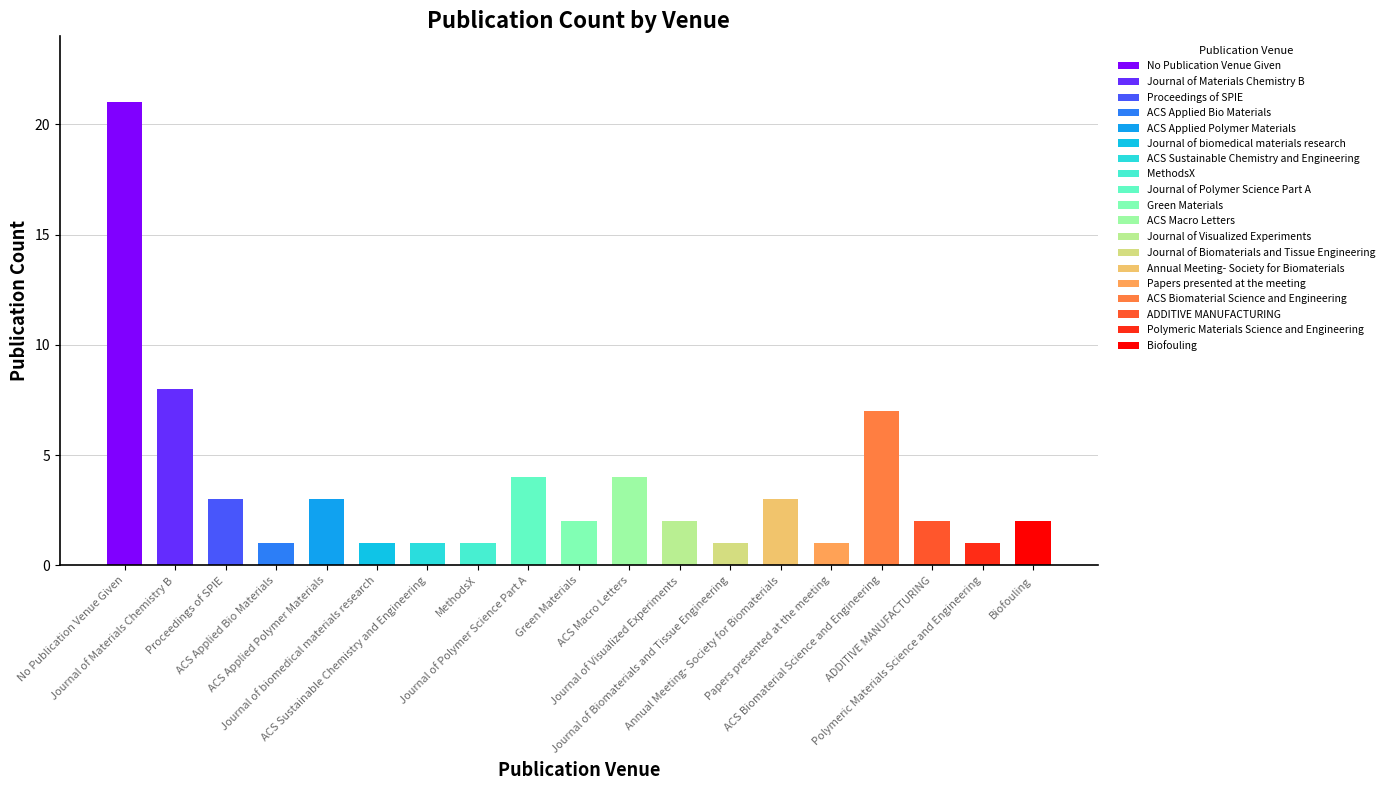

What is the label of the 11th bar from the right?

Journal of Polymer Science Part A